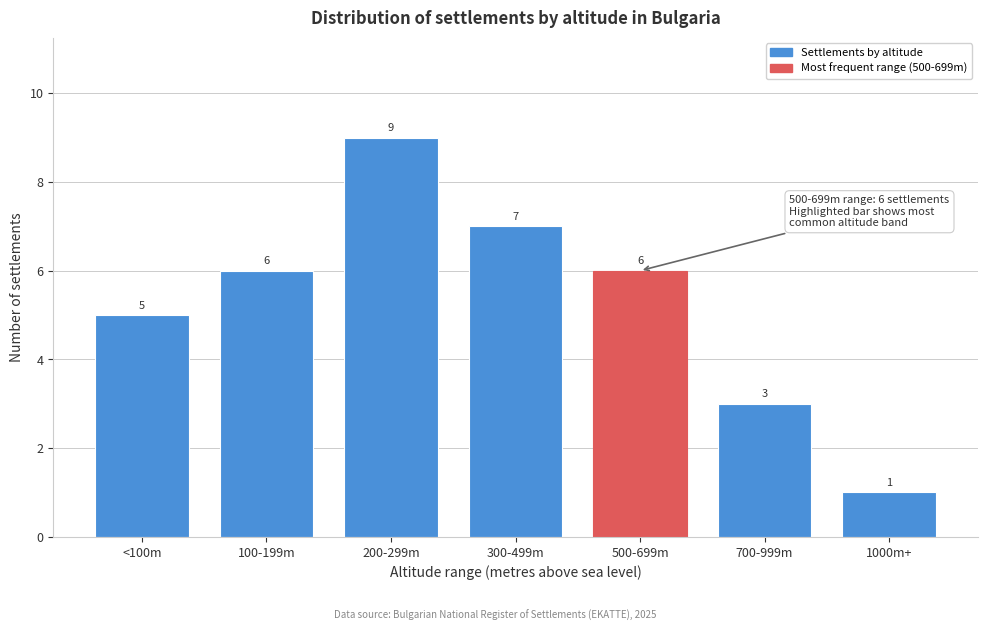

Reading left to right, extract all data points from this chart.

<100m=5	100-199m=6	200-299m=9	300-499m=7	500-699m=6	700-999m=3	1000m+=1